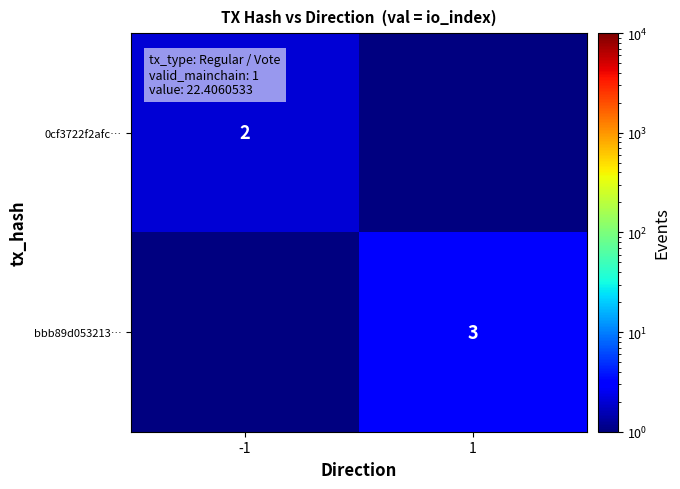

Is the value of bbb89d053213… at 1 greater than the value of 0cf3722f2afc… at -1?

Yes